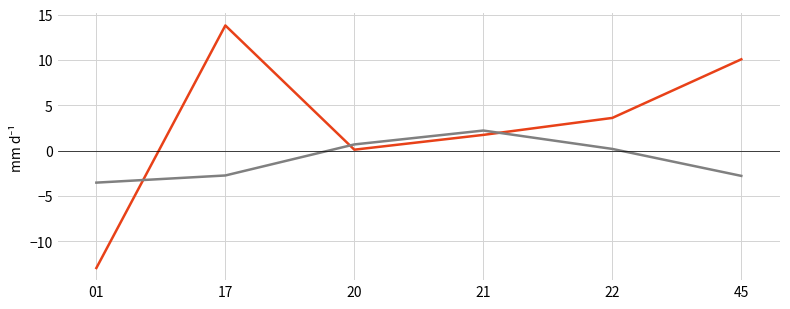

Which category has the highest value across all series?

17